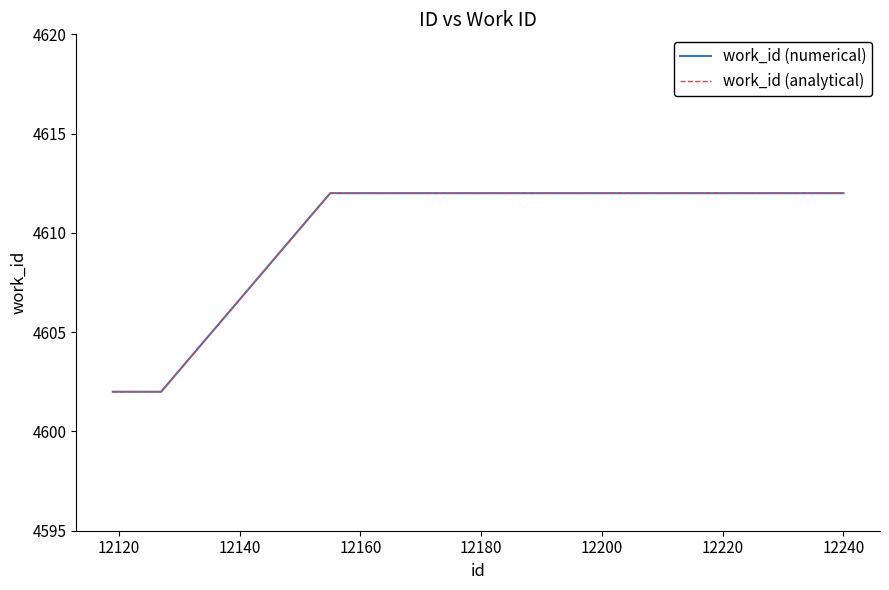

Does the chart have visible grid lines?

No